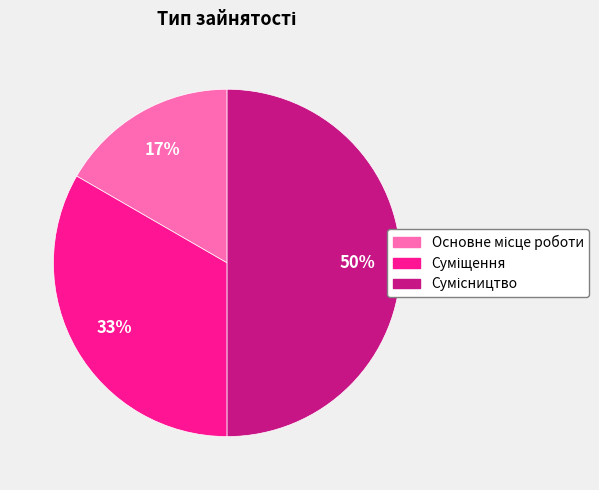

To the nearest percent, what is the average slice percentage?

33%